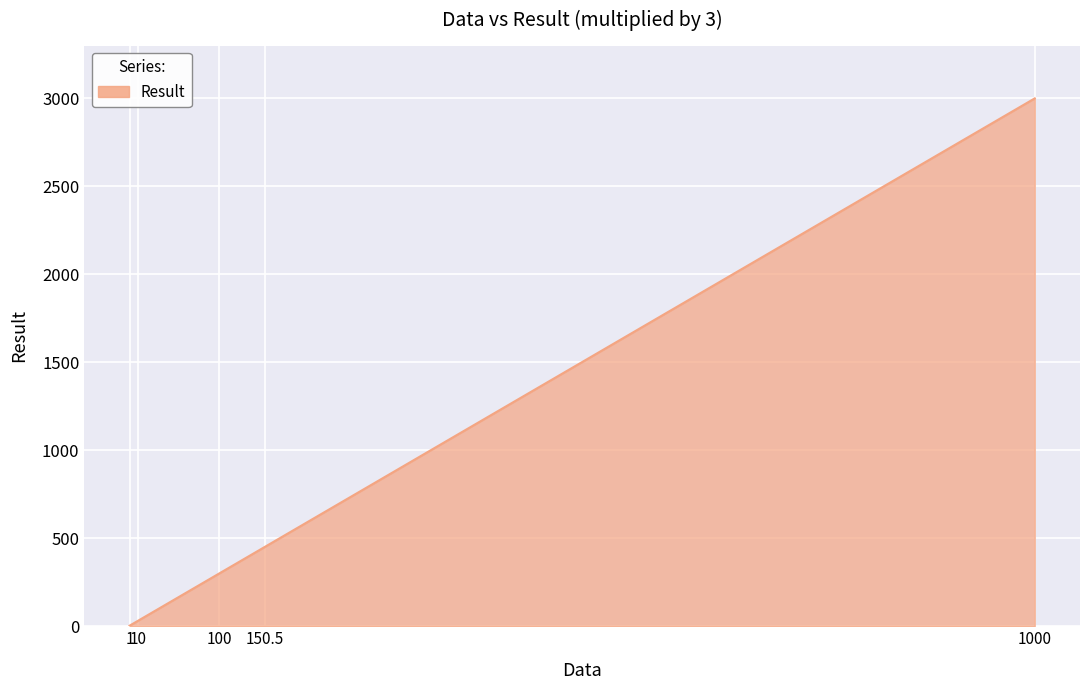

Approximately how many times larger is the value at 1 compared to 10?

0.1